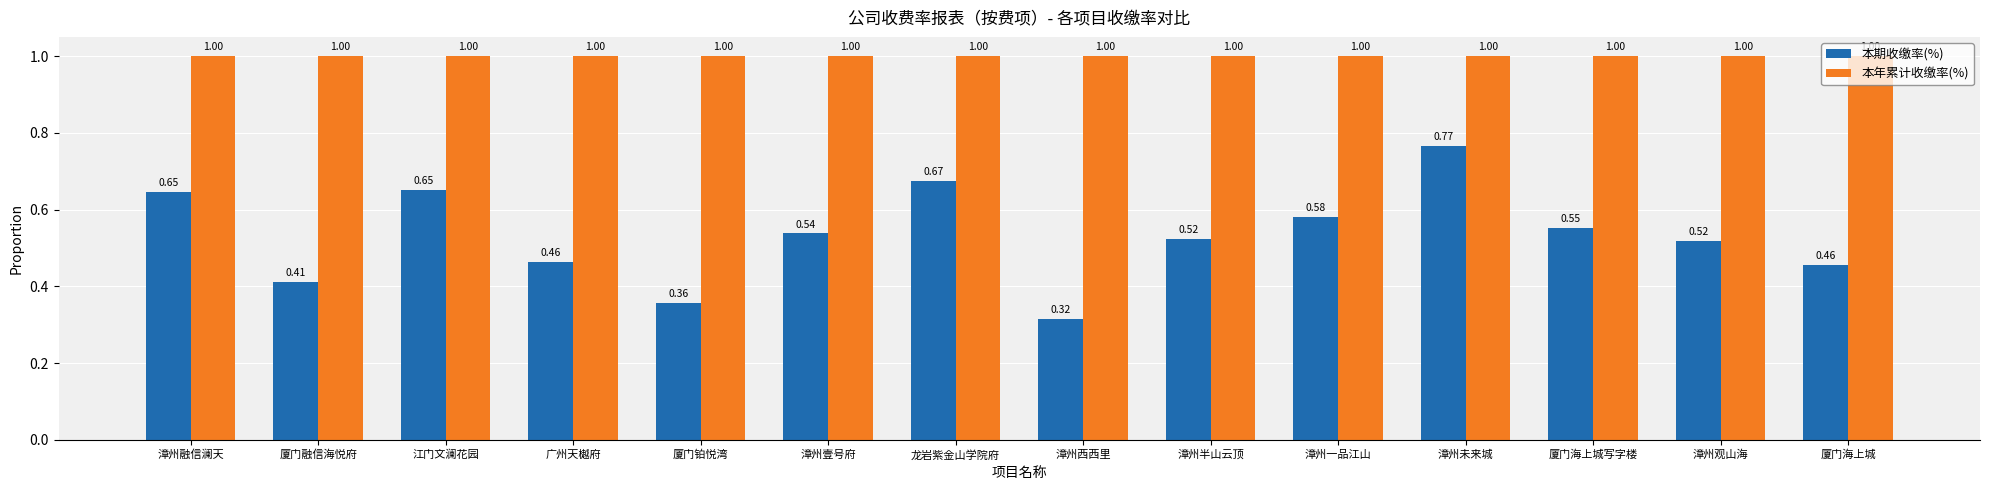

Which series has the widest spread of values?

本期收缴率(%)